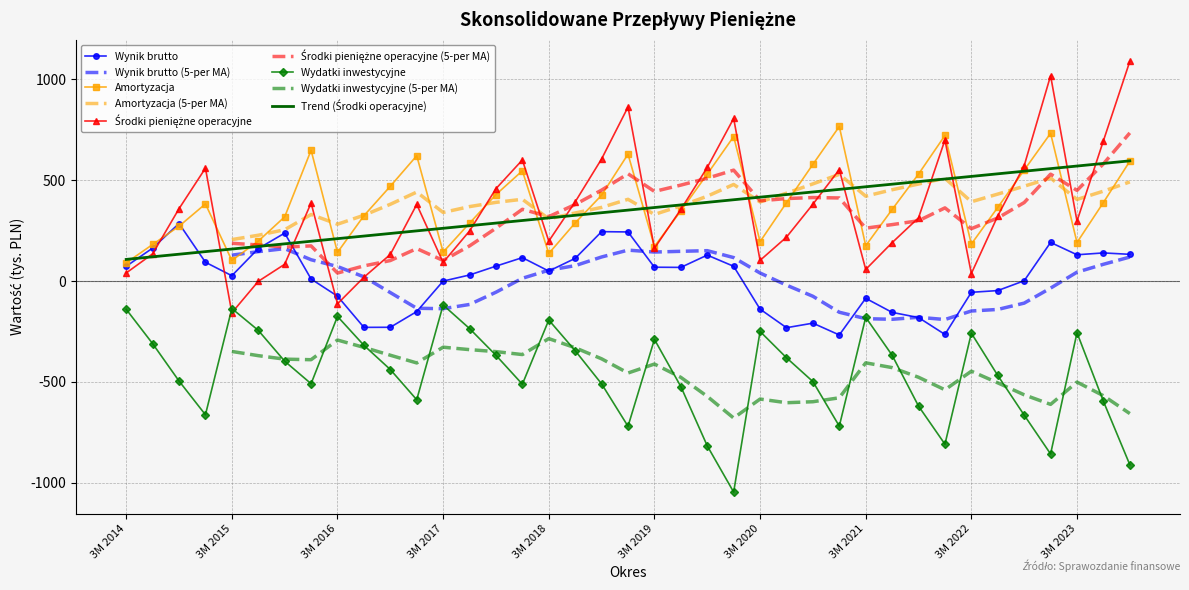

What is the label of the 28th point from the left?

12M 2020